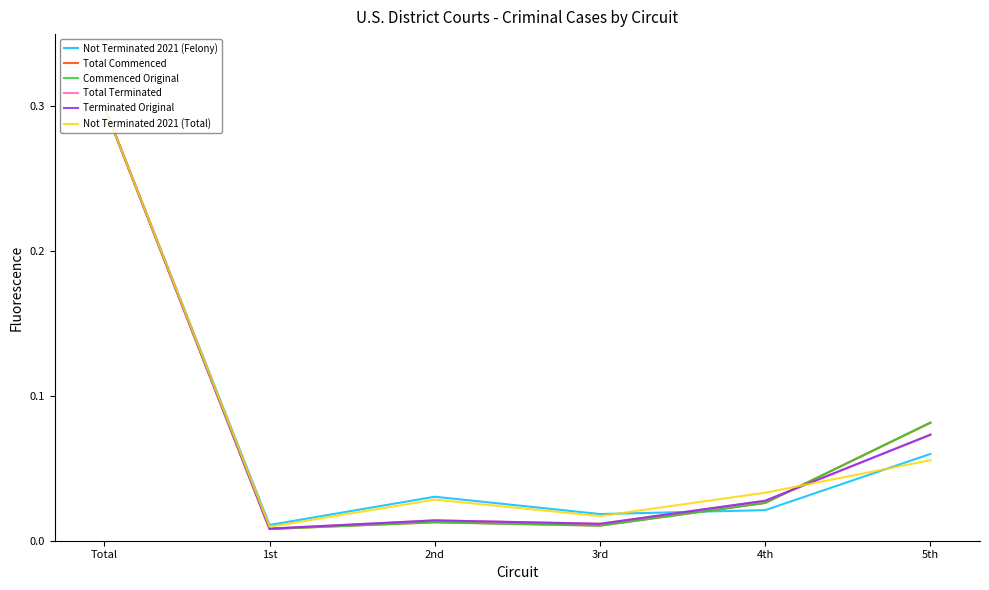

In Terminated Original, how many points are lower than both neighbors (excluding endpoints)?

2